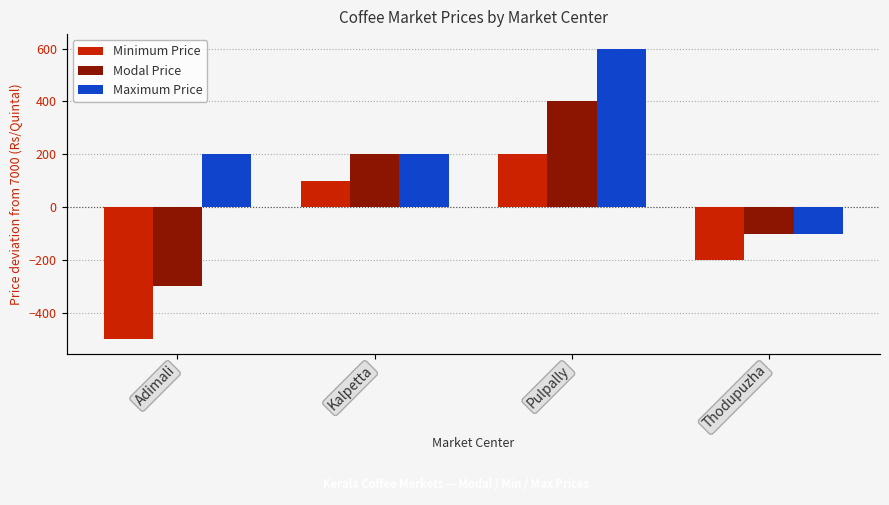

Is the value of Minimum Price at Kalpetta greater than the value of Maximum Price at Pulpally?

No